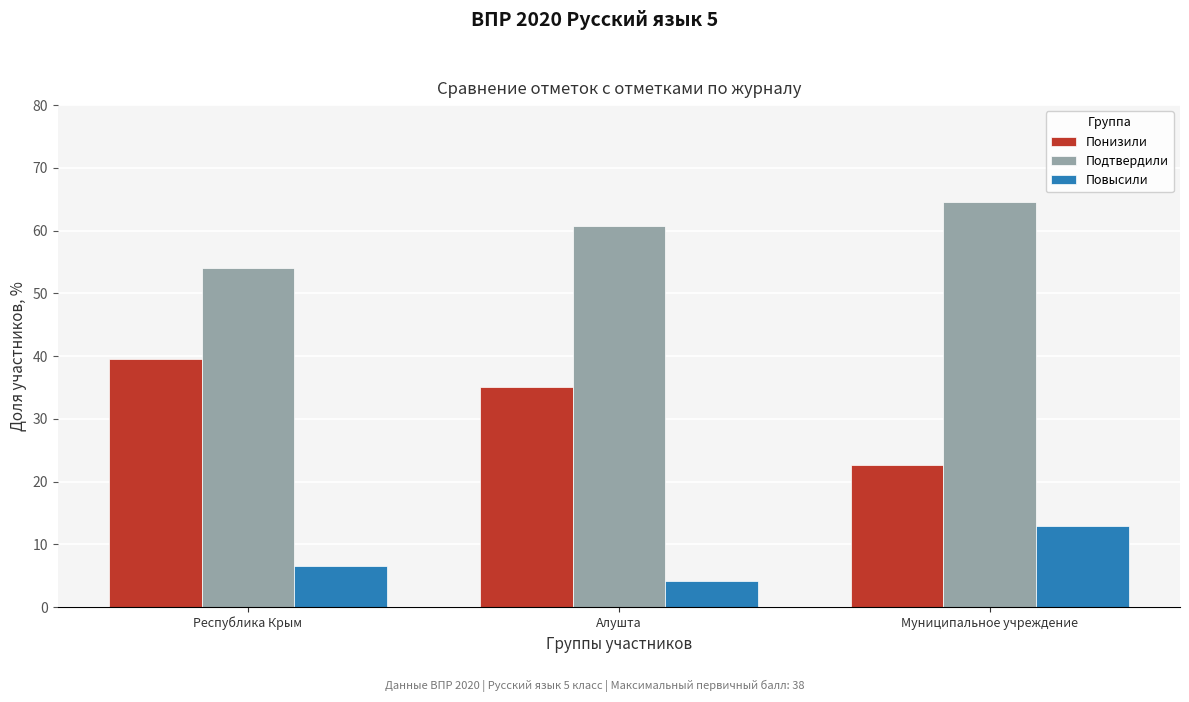

Reading left to right, extract all data points from this chart.

Понизили: 39.5	35.1	22.6
Подтвердили: 54.0	60.7	64.5
Повысили: 6.6	4.2	12.9